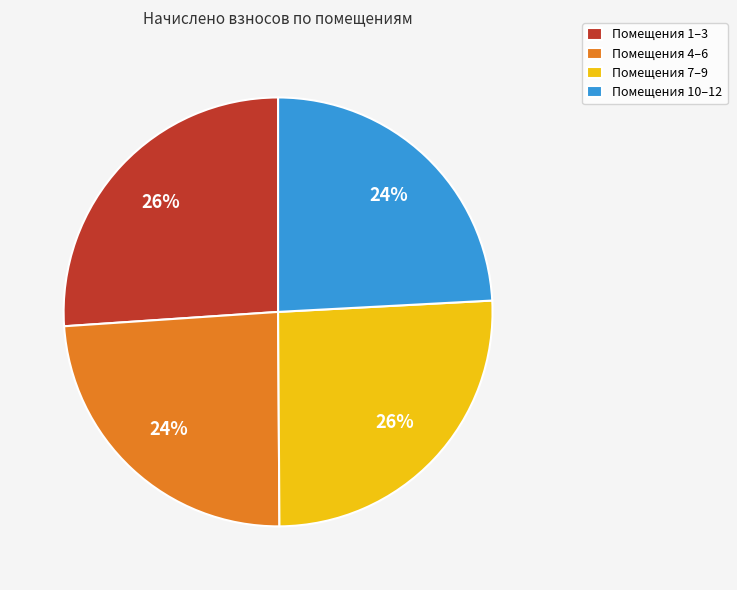

Does any single category account for the majority?

No